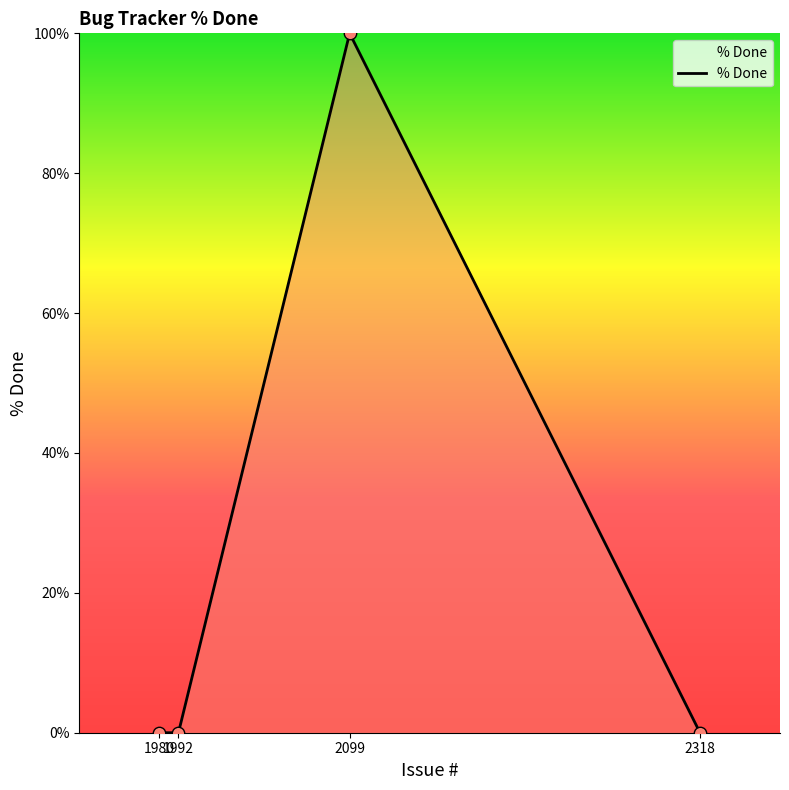

What is the difference between the maximum and minimum values?

100